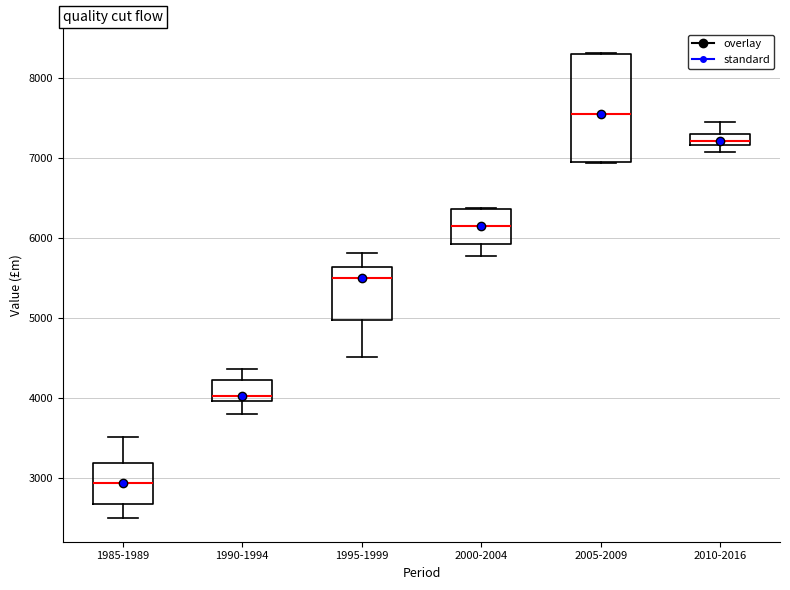

Comparing the boxes themselves (not the whiskers), which one is the tallest?

2005-2009